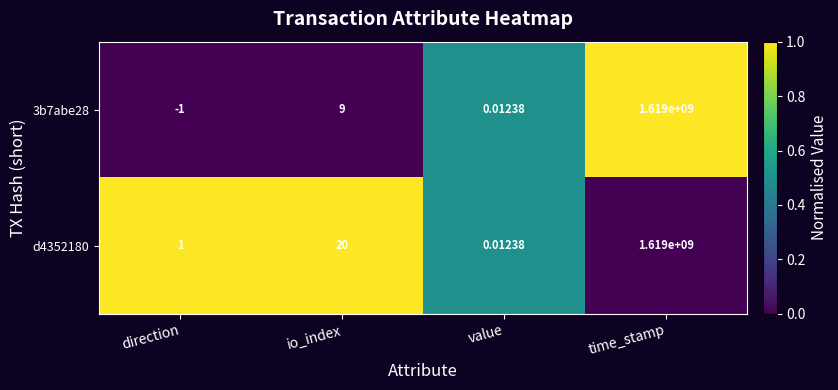

Between direction and io_index, which series saw the biggest shift?

d4352180